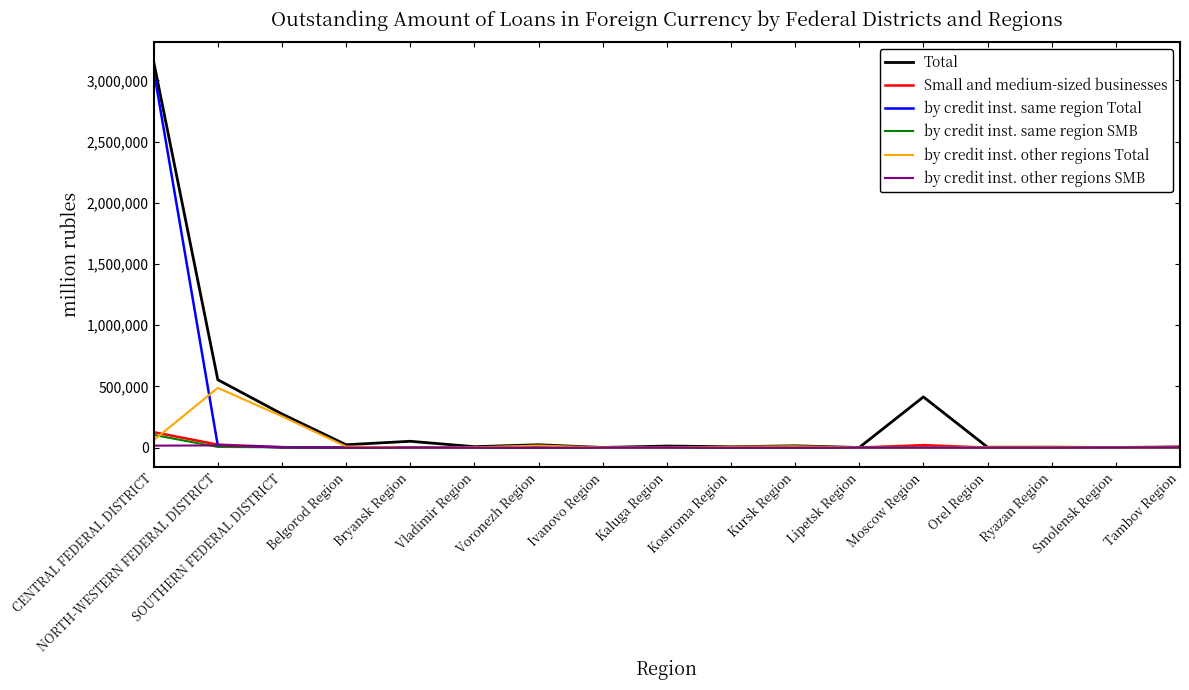

How many lines are shown in the chart?

6